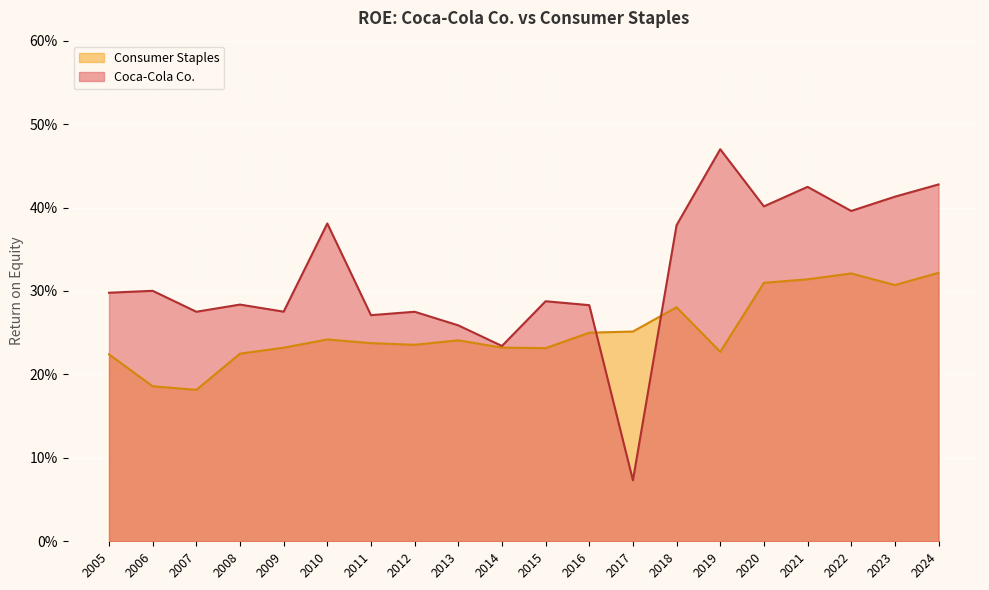

Where is Consumer Staples nearest to the value 0?

2007